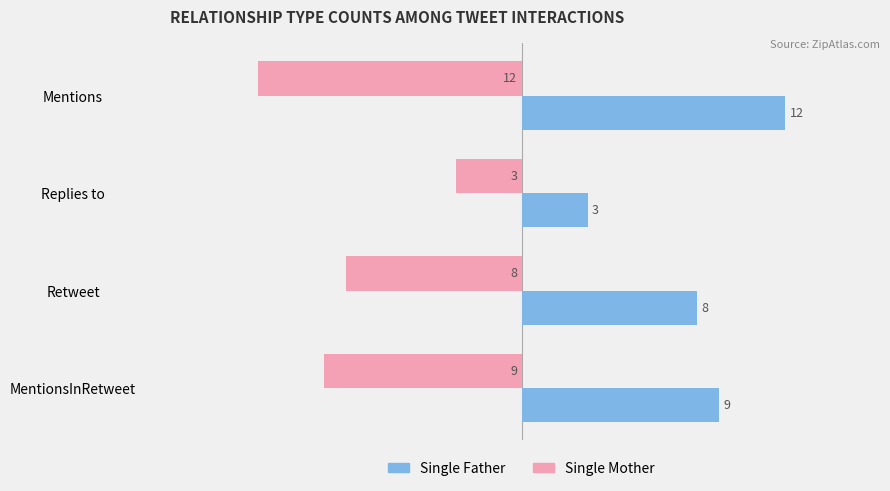

What is the maximum value for Single Father?

12